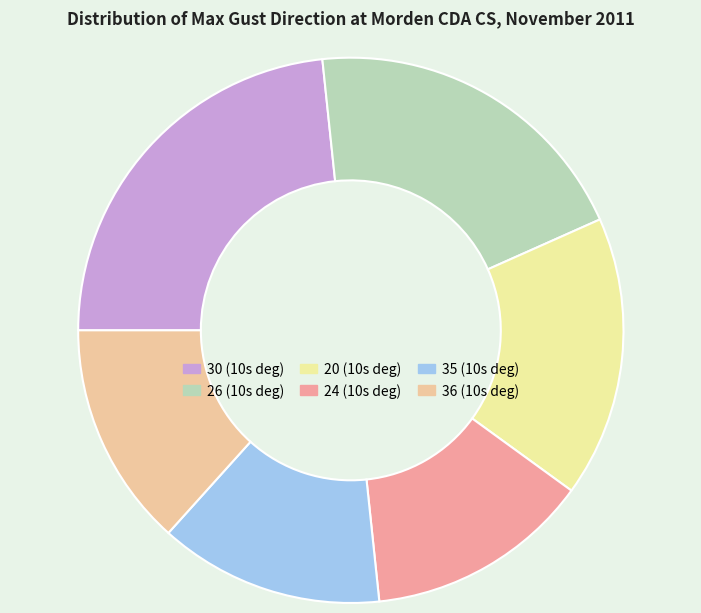

How many slices are in this pie chart?

6